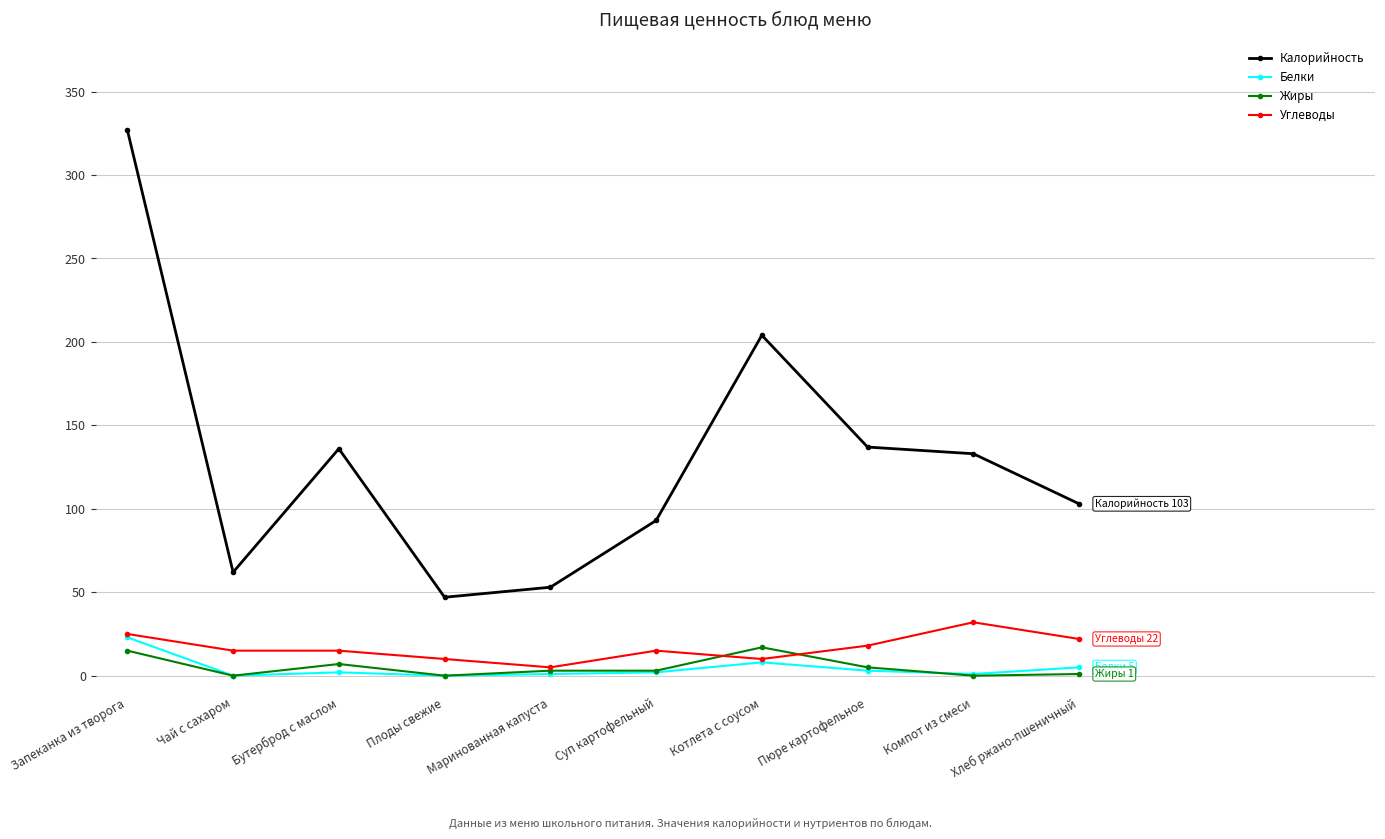

At which category is the sum across all series the highest?

Запеканка из творога